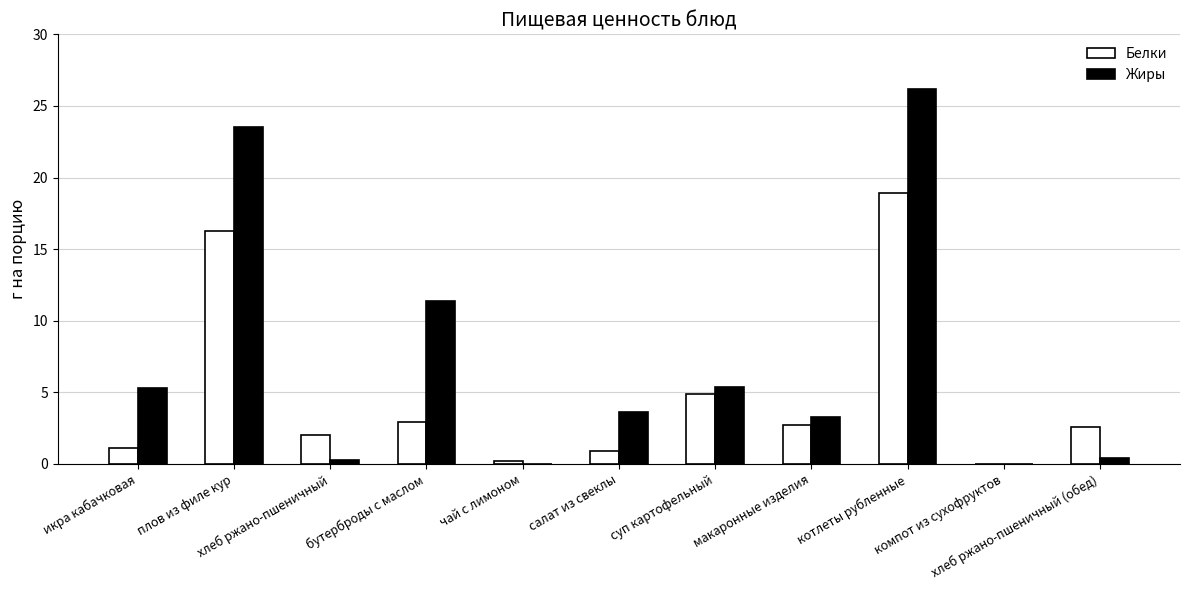

Where is Белки nearest to the value 9?

суп картофельный